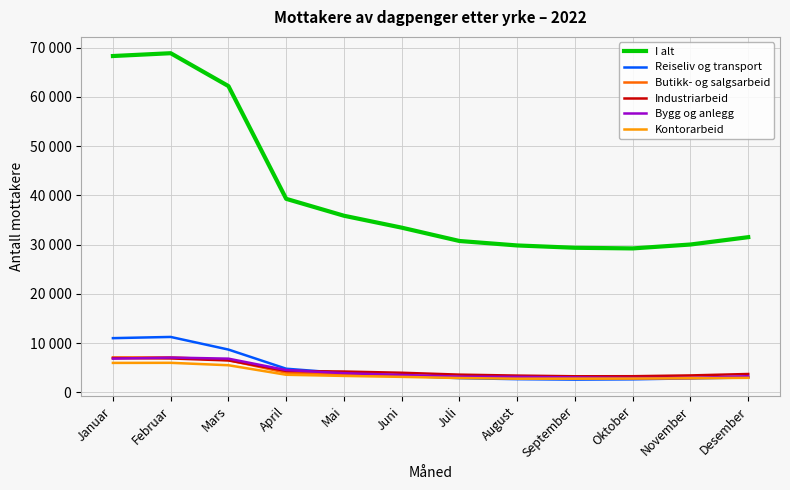

Does the chart have visible grid lines?

Yes